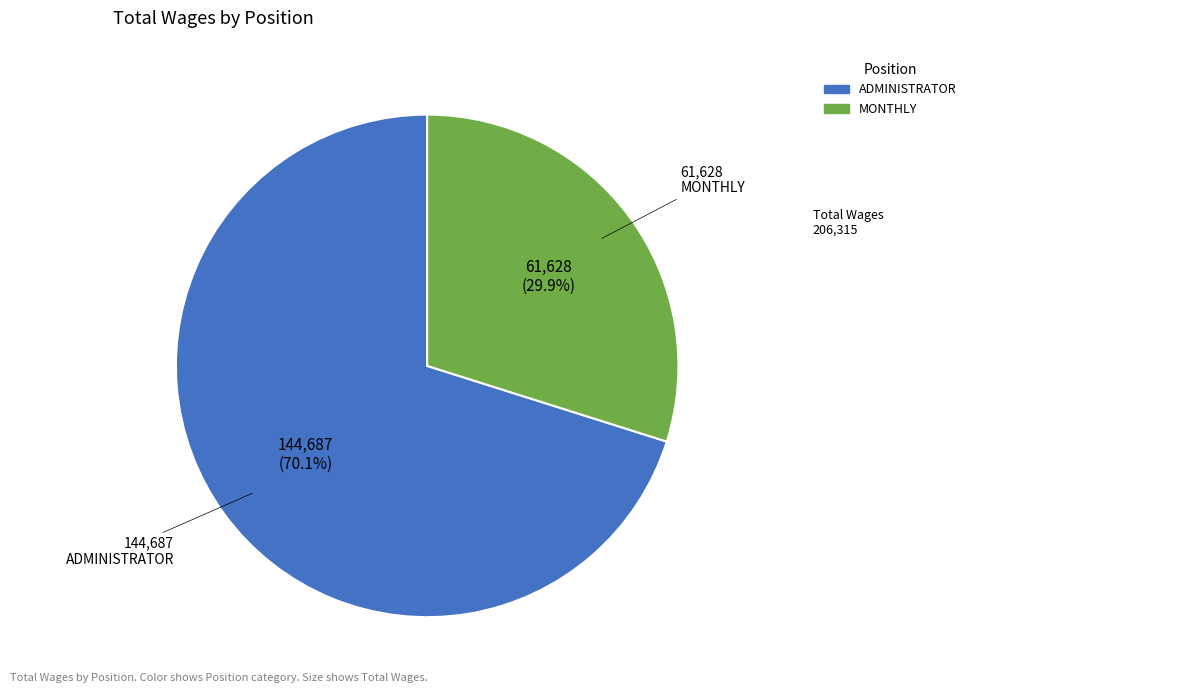

What percentage do ADMINISTRATOR and MONTHLY together represent?

100.0%